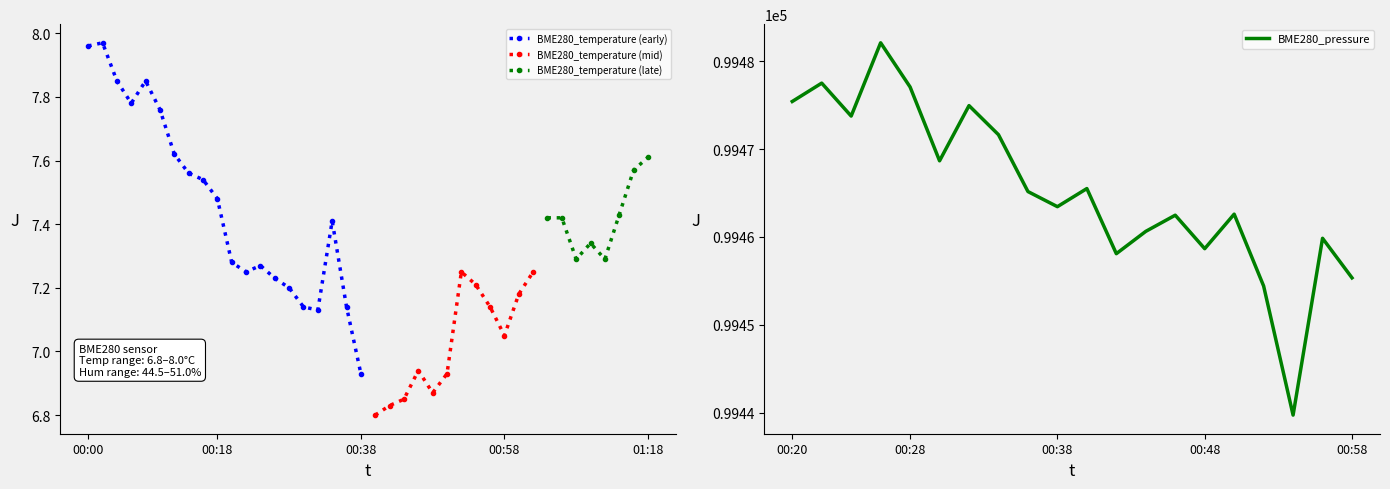

How many interior local valleys does the Signal series have?

4